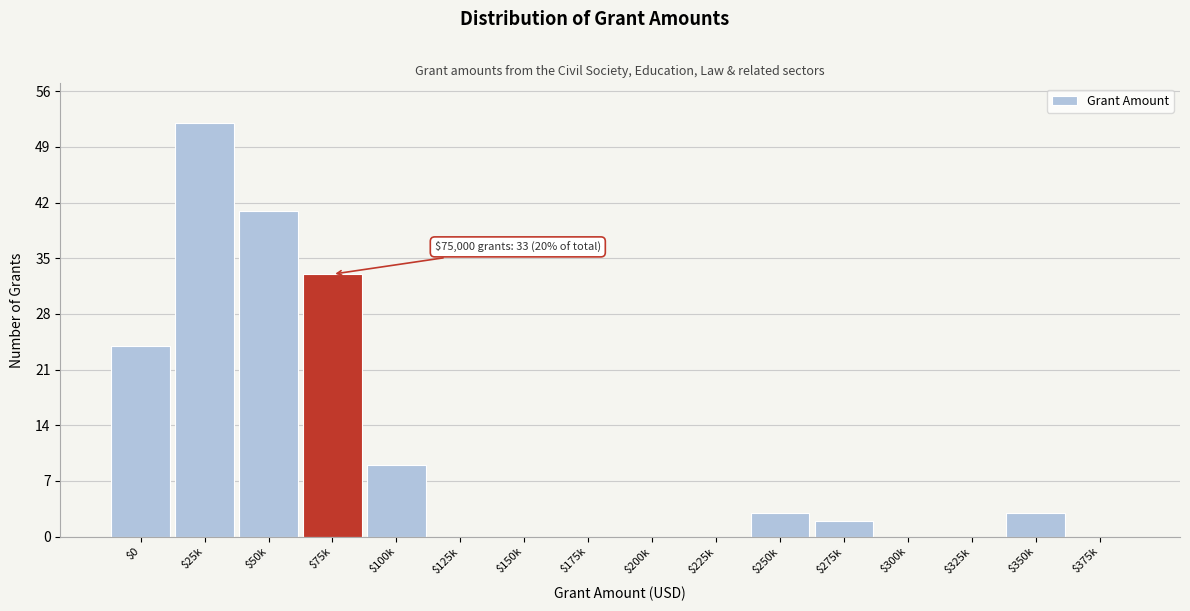

What is the maximum value shown in the chart?

52